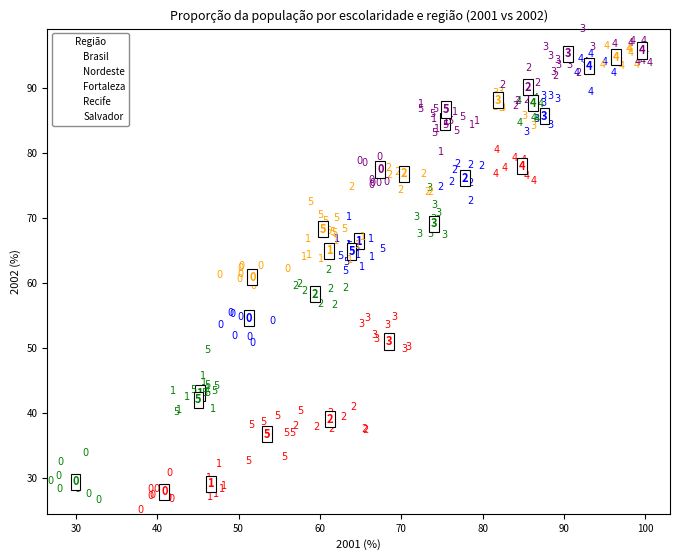

Which series has the widest spread of Y values?

Nordeste